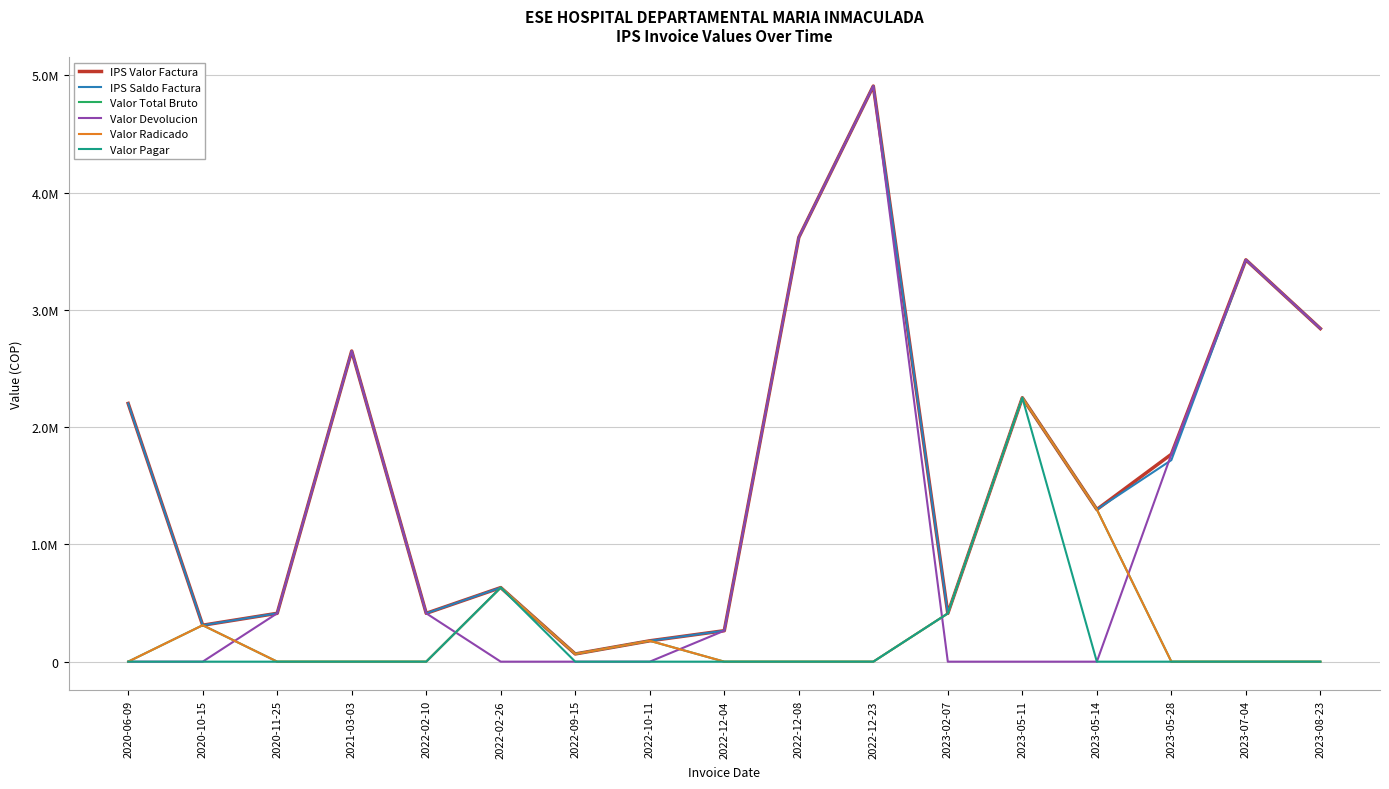

Reading left to right, what are all the values shown in this chart?

IPS Valor Factura: 2020-06-09=2202458	2020-10-15=310857	2020-11-25=412437	2021-03-03=2649558	2022-02-10=412355	2022-02-26=631770	2022-09-15=65700	2022-10-11=177910	2022-12-04=264090	2022-12-08=3618370	2022-12-23=4909490	2023-02-07=411594	2023-05-11=2250849	2023-05-14=1298200	2023-05-28=1769164	2023-07-04=3427245	2023-08-23=2840759
IPS Saldo Factura: 2020-06-09=2202458	2020-10-15=310857	2020-11-25=412437	2021-03-03=2649558	2022-02-10=412355	2022-02-26=631770	2022-09-15=65700	2022-10-11=177910	2022-12-04=264090	2022-12-08=3618370	2022-12-23=4909490	2023-02-07=411594	2023-05-11=2250849	2023-05-14=1298200	2023-05-28=1719164	2023-07-04=3427245	2023-08-23=2840759
Valor Total Bruto: 2020-06-09=0	2020-10-15=310857	2020-11-25=0	2021-03-03=0	2022-02-10=0	2022-02-26=631770	2022-09-15=65700	2022-10-11=177910	2022-12-04=0	2022-12-08=0	2022-12-23=0	2023-02-07=411594	2023-05-11=2250849	2023-05-14=1298200	2023-05-28=0	2023-07-04=0	2023-08-23=0
Valor Devolucion: 2020-06-09=0	2020-10-15=0	2020-11-25=412437	2021-03-03=2649558	2022-02-10=412355	2022-02-26=0	2022-09-15=0	2022-10-11=0	2022-12-04=264090	2022-12-08=3618370	2022-12-23=4909490	2023-02-07=0	2023-05-11=0	2023-05-14=0	2023-05-28=1769164	2023-07-04=3427245	2023-08-23=2840759
Valor Radicado: 2020-06-09=0	2020-10-15=310857	2020-11-25=0	2021-03-03=0	2022-02-10=0	2022-02-26=631770	2022-09-15=65700	2022-10-11=177910	2022-12-04=0	2022-12-08=0	2022-12-23=0	2023-02-07=411594	2023-05-11=2250849	2023-05-14=1298200	2023-05-28=0	2023-07-04=0	2023-08-23=0
Valor Pagar: 2020-06-09=0	2020-10-15=0	2020-11-25=0	2021-03-03=0	2022-02-10=0	2022-02-26=631770	2022-09-15=0	2022-10-11=0	2022-12-04=0	2022-12-08=0	2022-12-23=0	2023-02-07=411594	2023-05-11=2250849	2023-05-14=0	2023-05-28=0	2023-07-04=0	2023-08-23=0